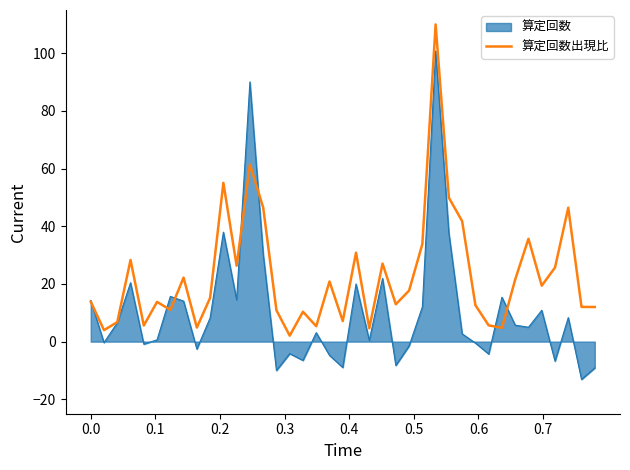

What is the minimum value shown in the chart?

-13.1